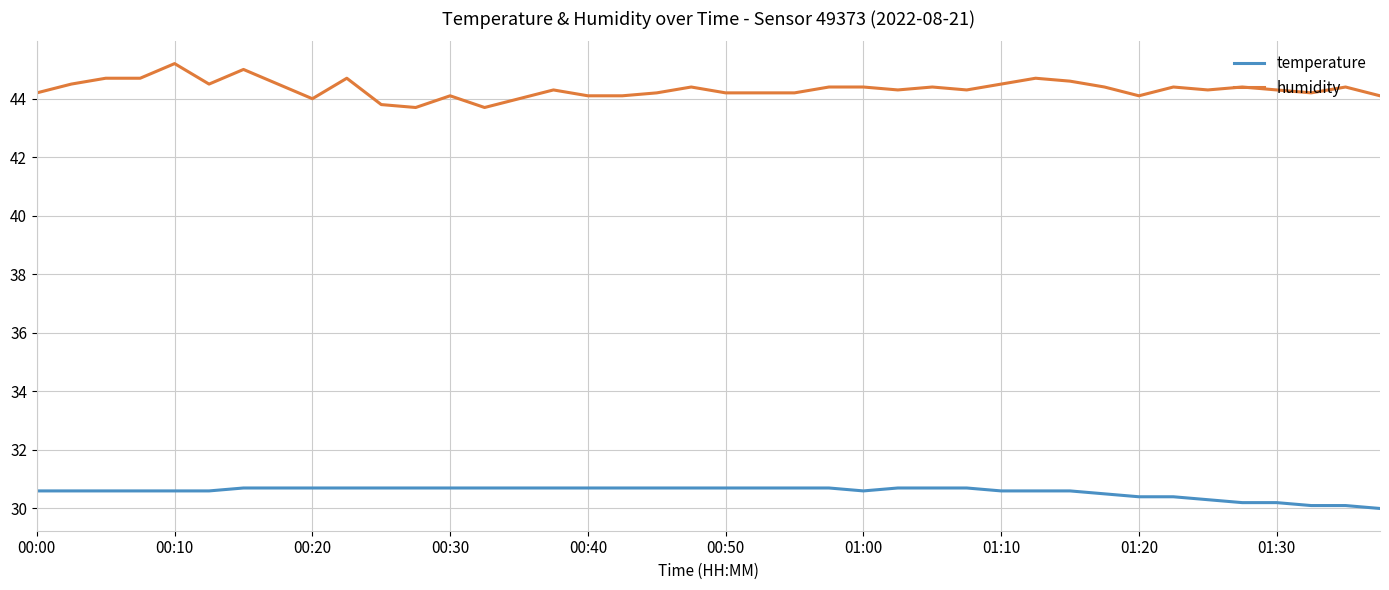

What is the average value of the temperature series?

30.6